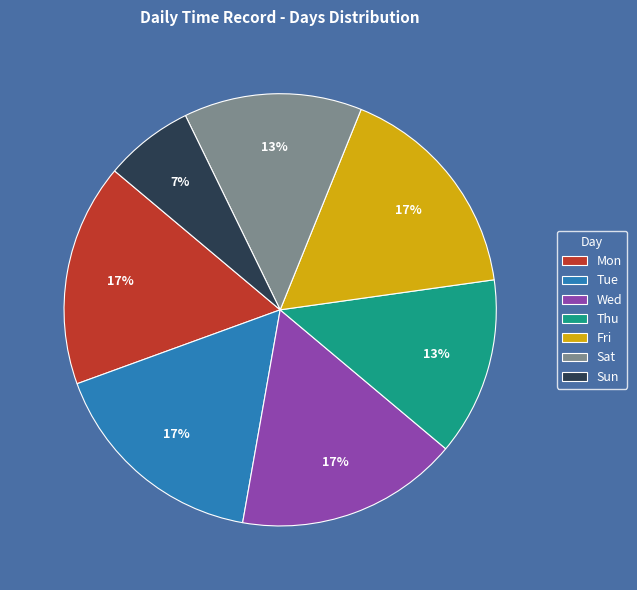

What percentage is the Mon slice, to the nearest percent?

17%